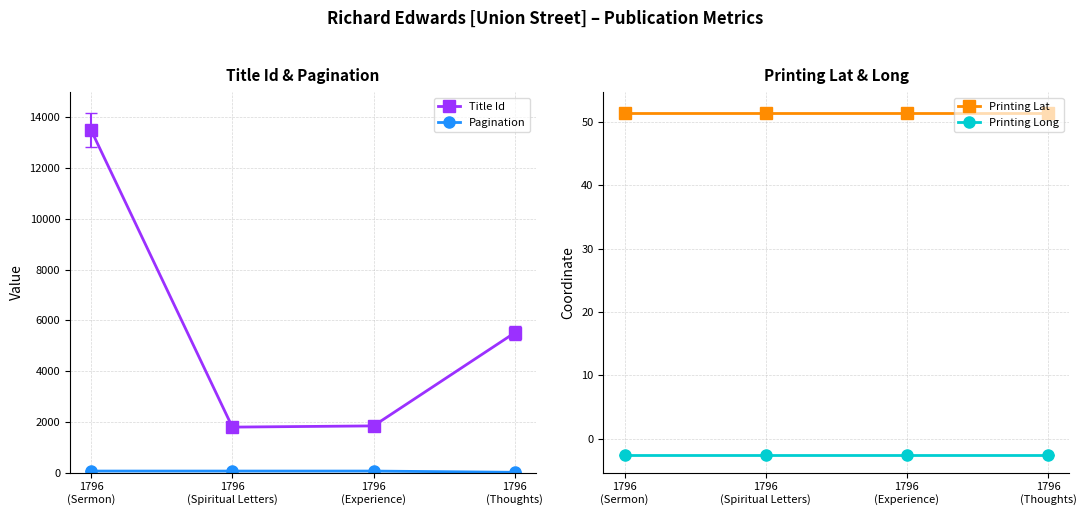

What is the highest value of the Title Id series?

13494